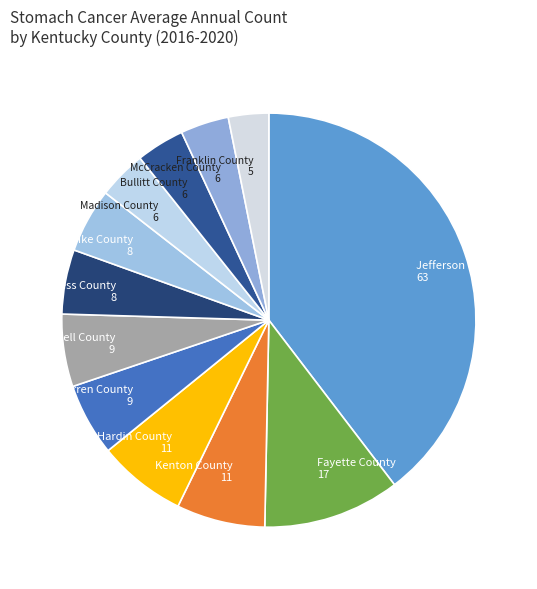

Does Franklin County represent more than half of the total?

No